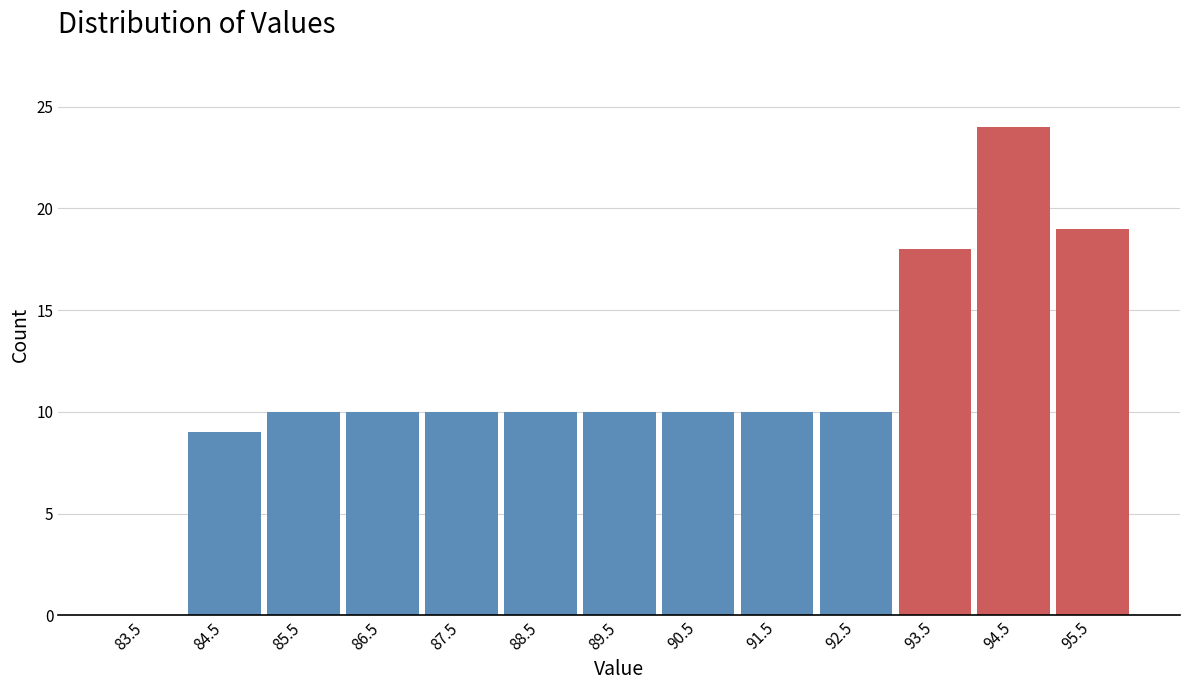

Reading left to right, extract all data points from this chart.

83.5=0	84.5=9	85.5=10	86.5=10	87.5=10	88.5=10	89.5=10	90.5=10	91.5=10	92.5=10	93.5=18	94.5=24	95.5=19